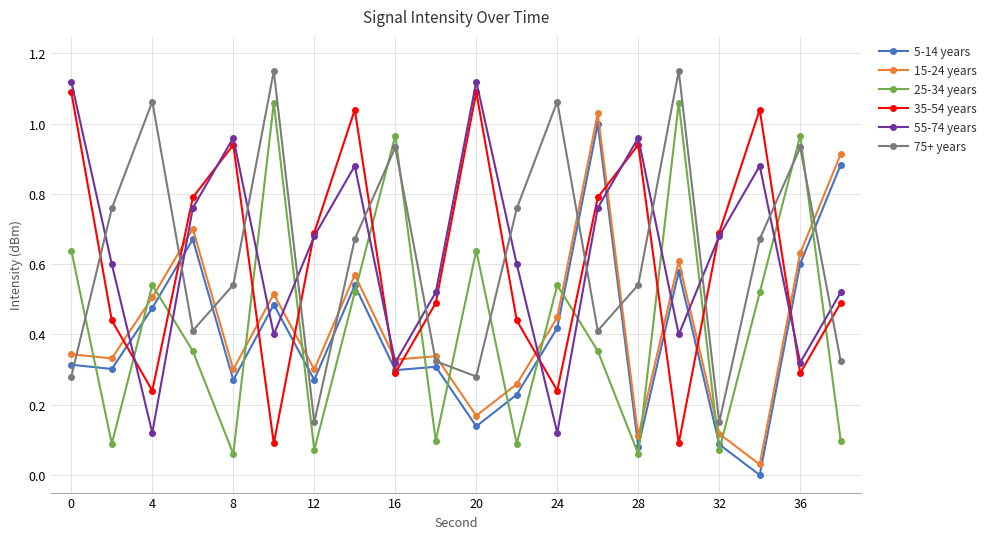

True or false: 5-14 years and 25-34 years intersect in this chart.

True